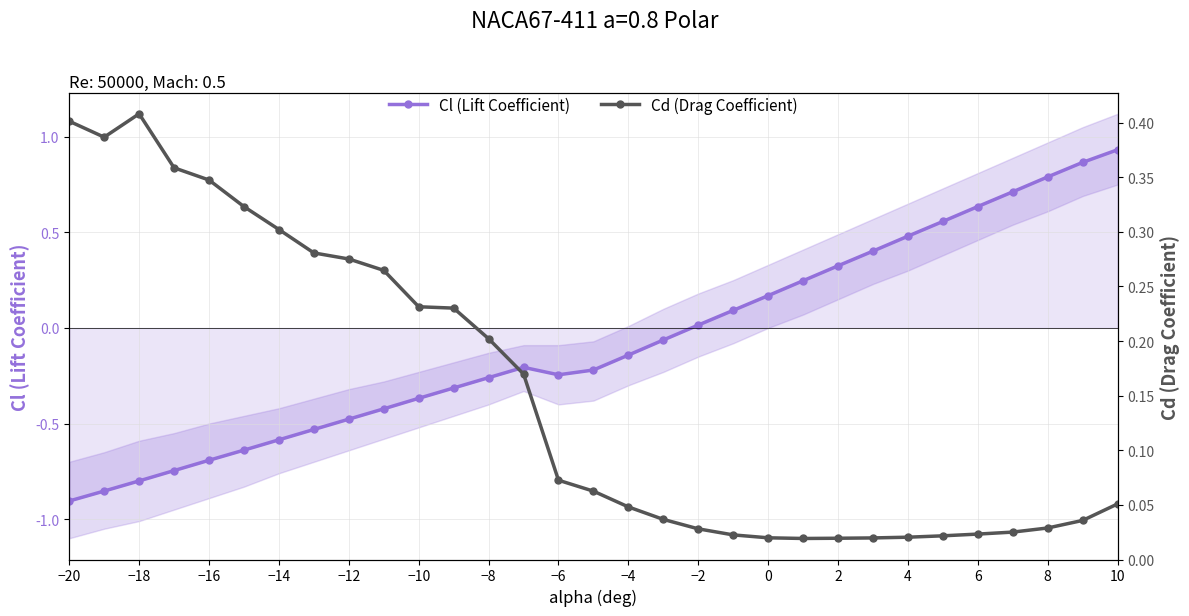

Which category has the lowest value in the Cl (Lift Coefficient) series?

−20